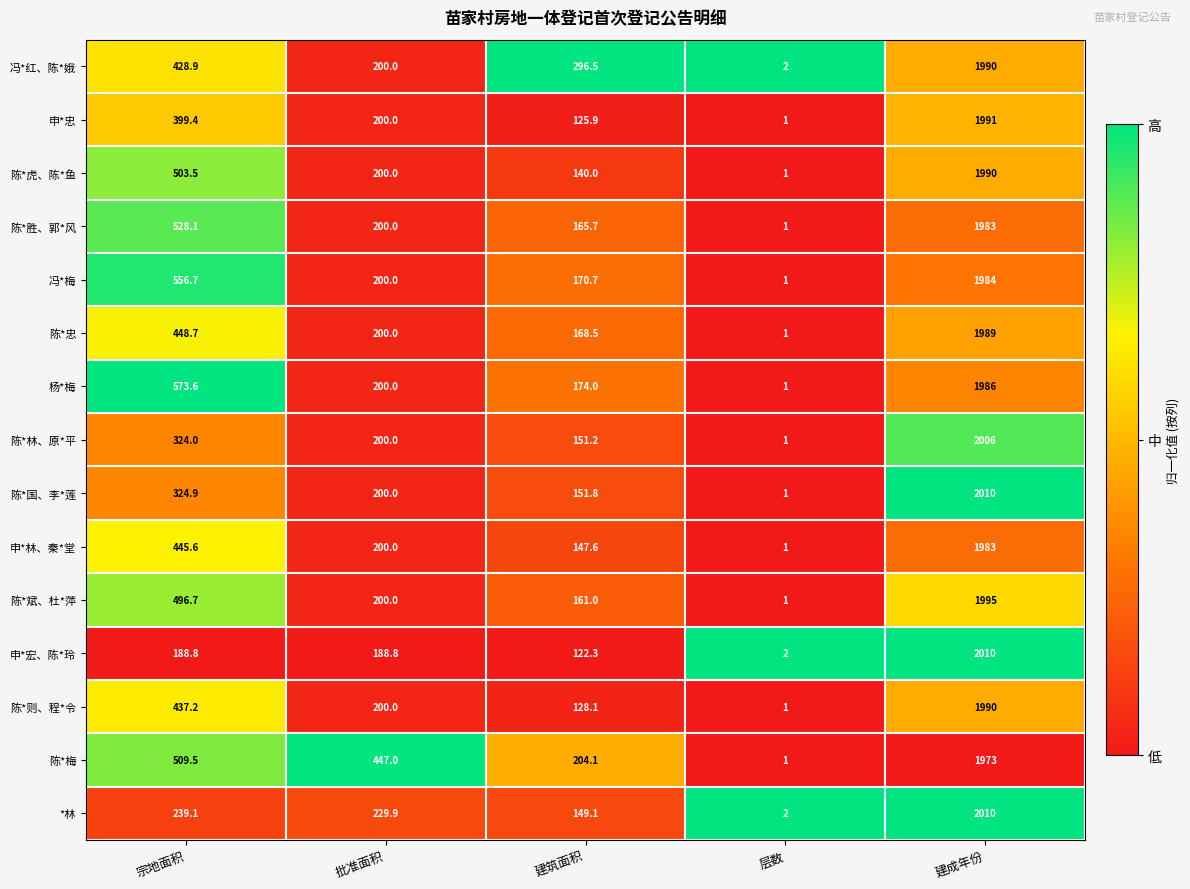

Between 宗地面积 and 建成年份, which series saw the biggest shift?

申*宏、陈*玲